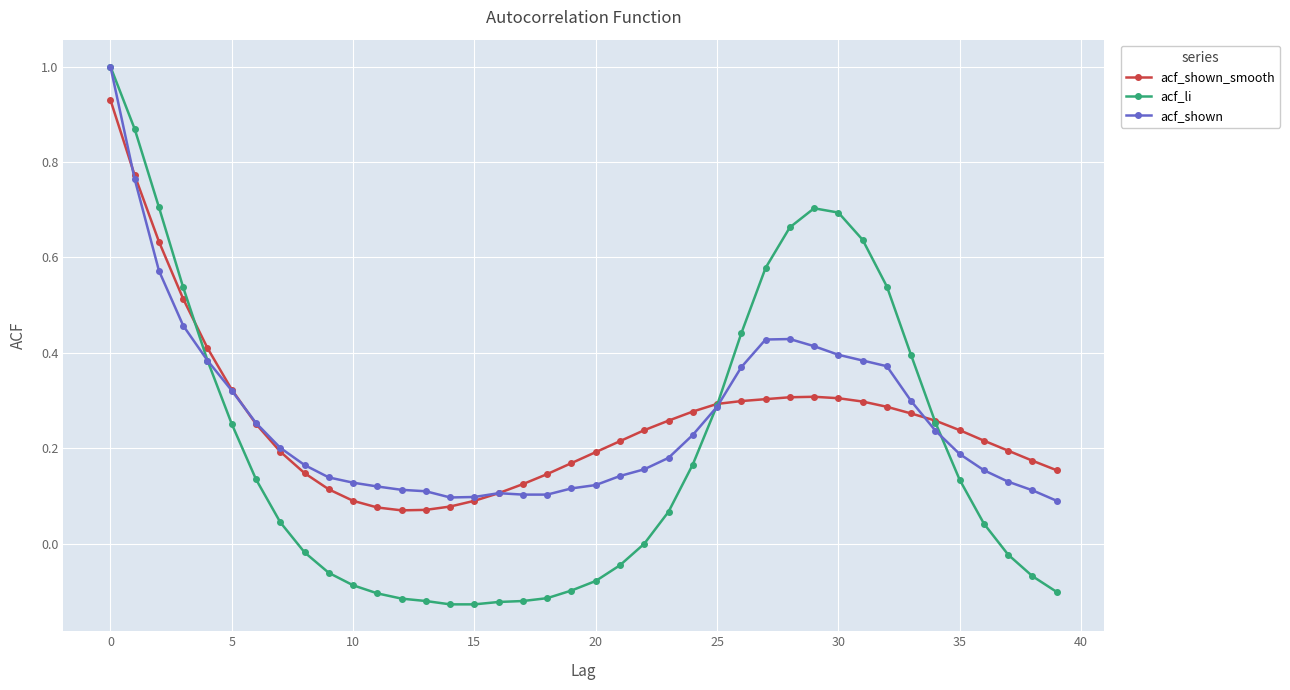

What is the maximum value for acf_shown?

1.0